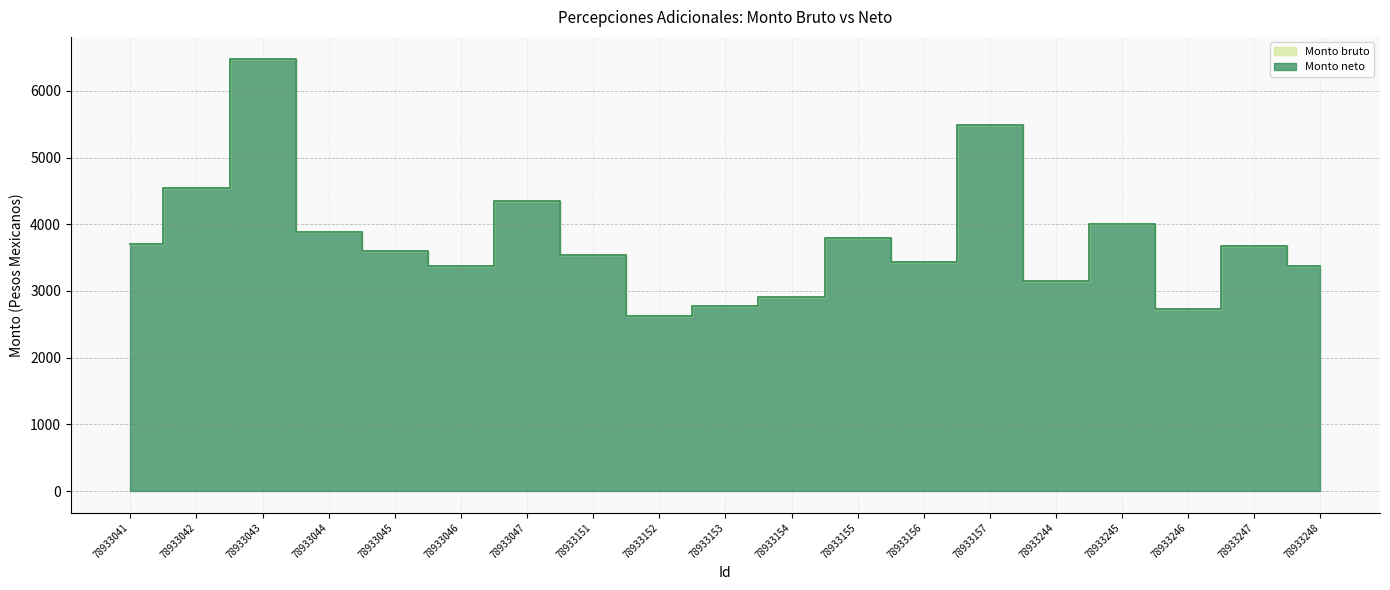

What is the value of the Monto neto point at the 10th from the left?

2772.9